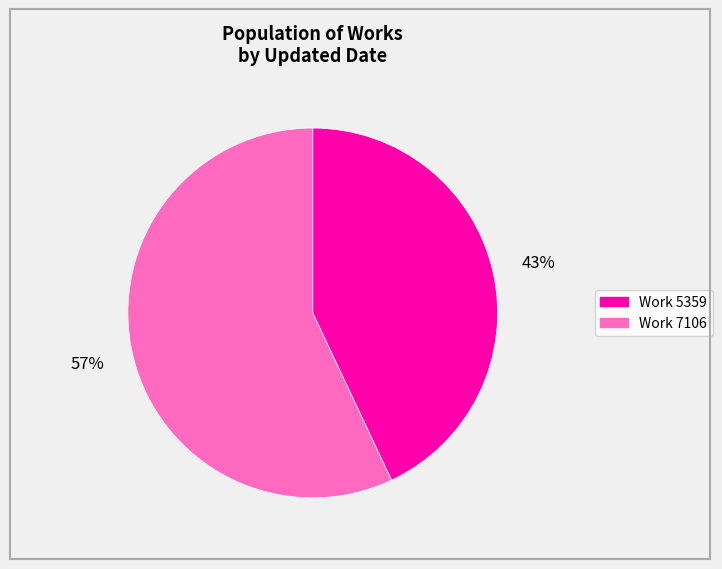

To the nearest percent, what is the average slice percentage?

50%